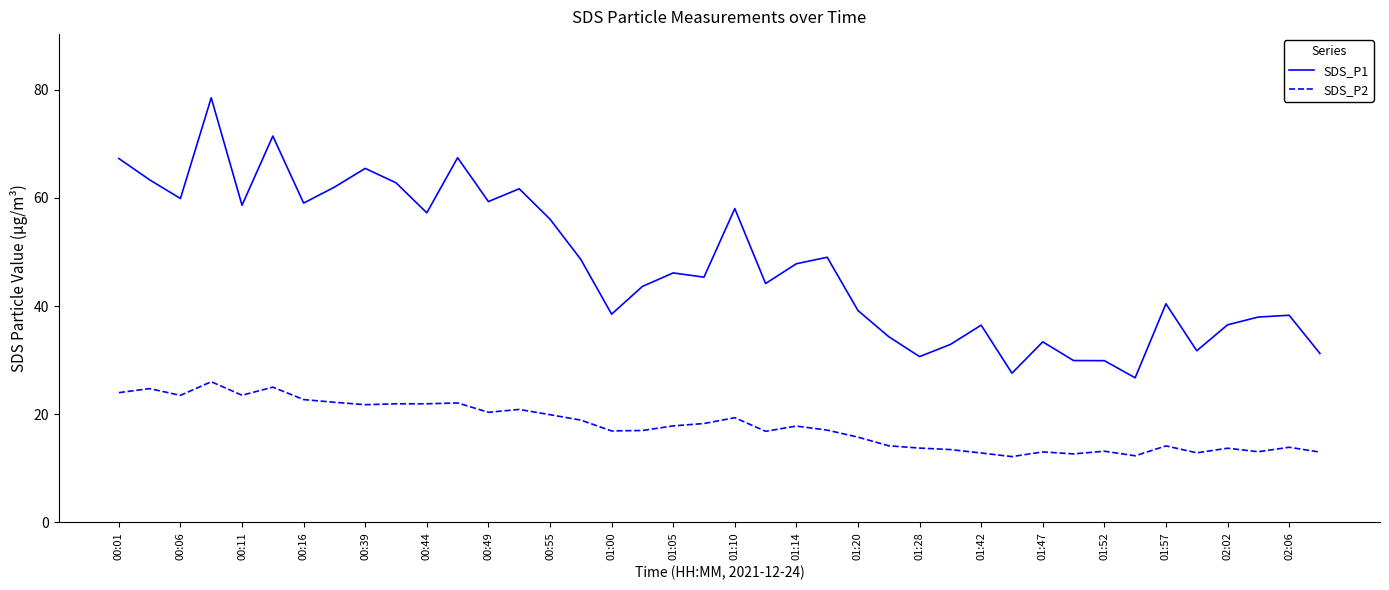

True or false: SDS_P1 and SDS_P2 cross at least once.

False